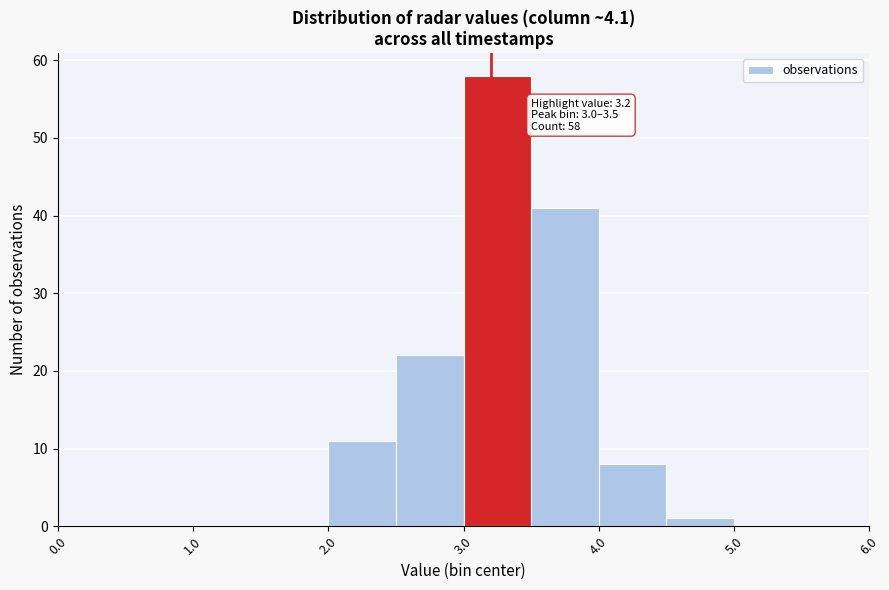

Which range on the x-axis has the tallest bar?

3.0 to 3.5